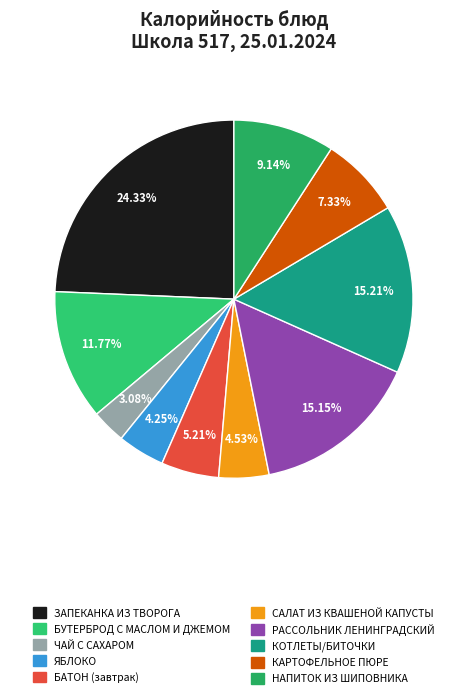

Between САЛАТ ИЗ КВАШЕНОЙ КАПУСТЫ and БАТОН (завтрак), which is larger?

БАТОН (завтрак)